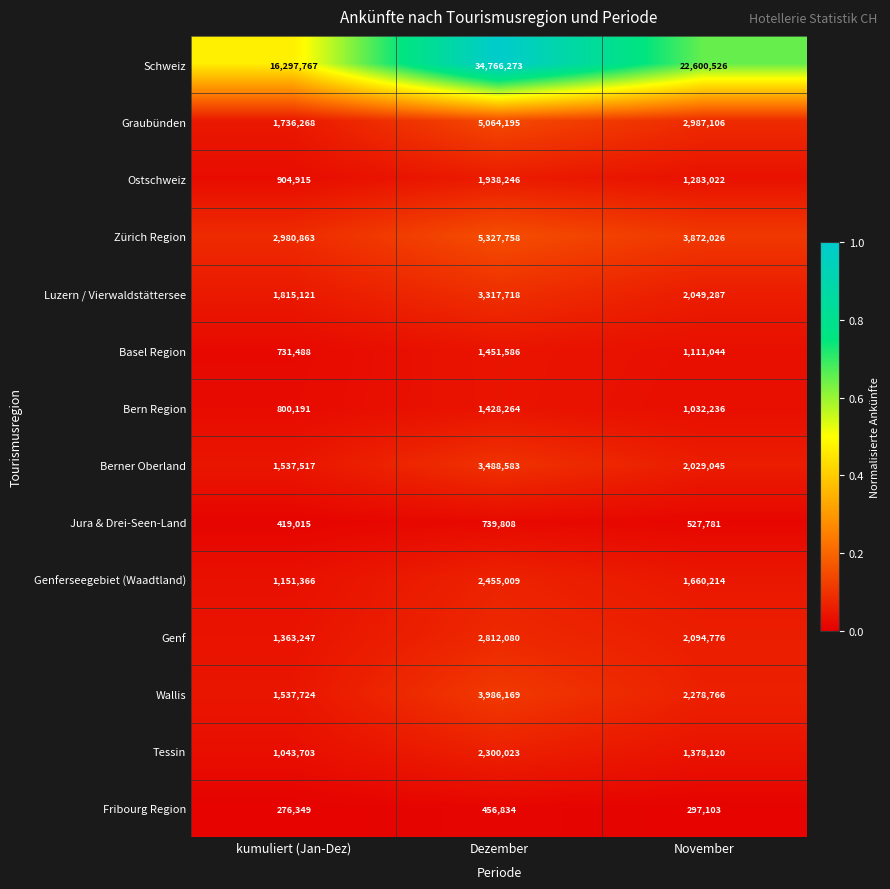

At which category does the chart reach its peak across all series?

Dezember